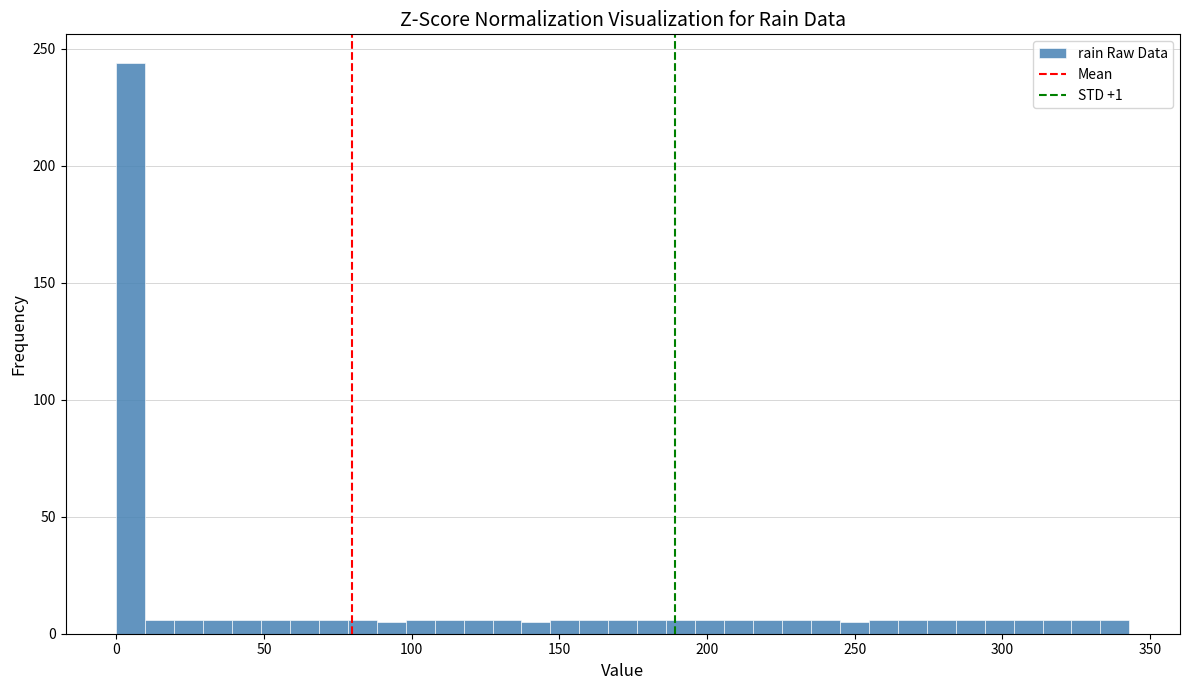

Around what value on the x-axis is the tallest bar? Give the approximate position of its centre, as read against the axis.

5